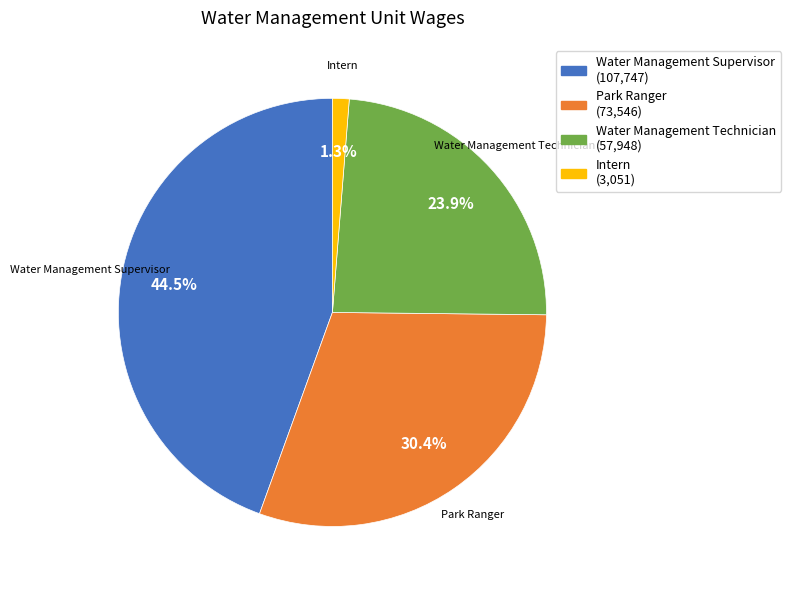

Is Intern the majority of the pie?

No